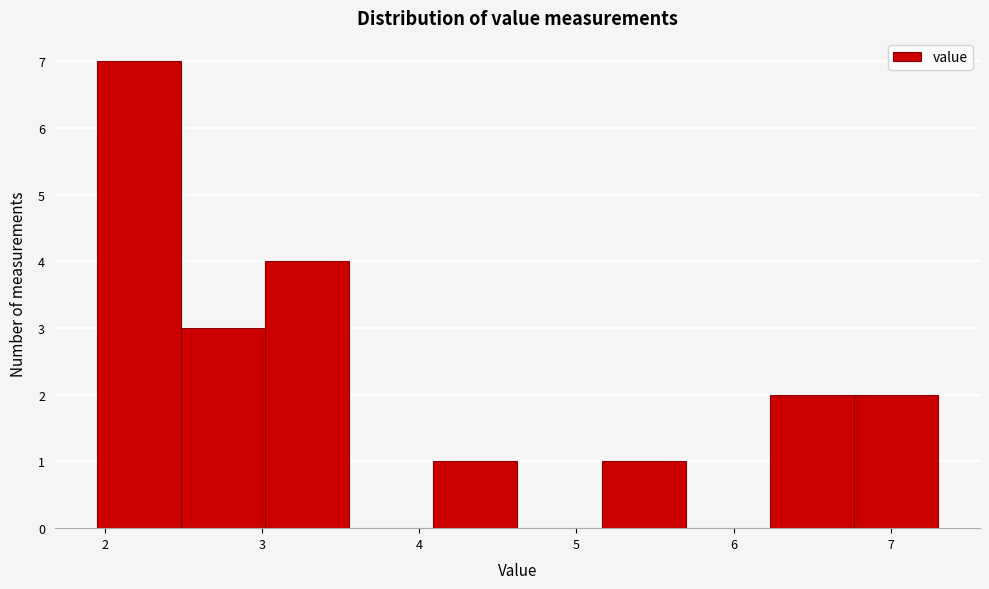

Reading left to right, transcribe this chart: for each bar, give the range it covers on the x-axis and its height. Neither the bar edges nor the heights are printed on the chart, so give them approximately, as read against the axes.

2.0 to 2.5: 7
2.5 to 3.0: 3
3.0 to 3.6: 4
3.6 to 4.1: 0
4.1 to 4.6: 1
4.6 to 5.2: 0
5.2 to 5.7: 1
5.7 to 6.2: 0
6.2 to 6.8: 2
6.8 to 7.3: 2